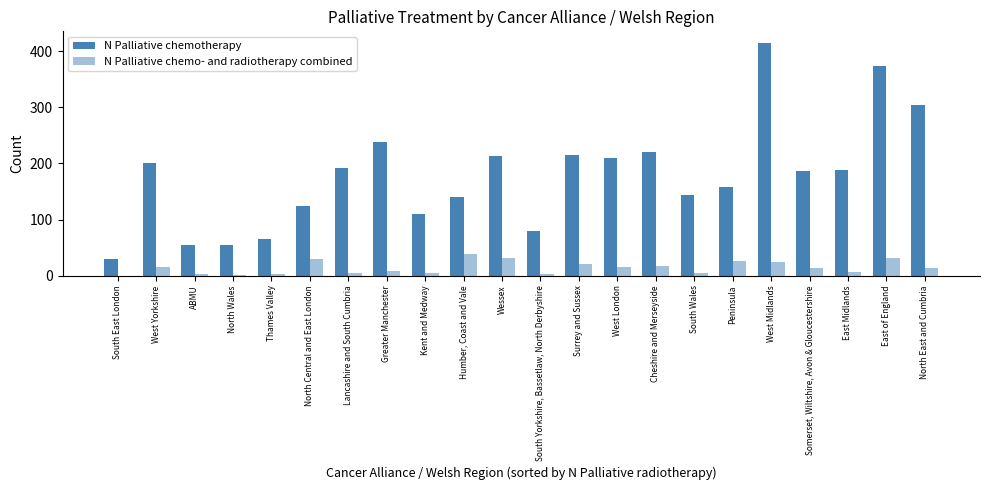

Reading left to right, list all the values displayed in this chart.

N Palliative chemotherapy: South East London=29	West Yorkshire=200	ABMU=54	North Wales=55	Thames Valley=66	North Central and East London=124	Lancashire and South Cumbria=192	Greater Manchester=239	Kent and Medway=109	Humber, Coast and Vale=140	Wessex=213	South Yorkshire, Bassetlaw, North Derbyshire=80	Surrey and Sussex=216	West London=209	Cheshire and Merseyside=221	South Wales=144	Peninsula=158	West Midlands=415	Somerset, Wiltshire, Avon & Gloucestershire=186	East Midlands=189	East of England=374	North East and Cumbria=305
N Palliative chemo- and radiotherapy combined: South East London=0	West Yorkshire=16	ABMU=2	North Wales=1	Thames Valley=2	North Central and East London=29	Lancashire and South Cumbria=4	Greater Manchester=9	Kent and Medway=5	Humber, Coast and Vale=38	Wessex=31	South Yorkshire, Bassetlaw, North Derbyshire=3	Surrey and Sussex=20	West London=15	Cheshire and Merseyside=17	South Wales=4	Peninsula=26	West Midlands=24	Somerset, Wiltshire, Avon & Gloucestershire=13	East Midlands=7	East of England=31	North East and Cumbria=14